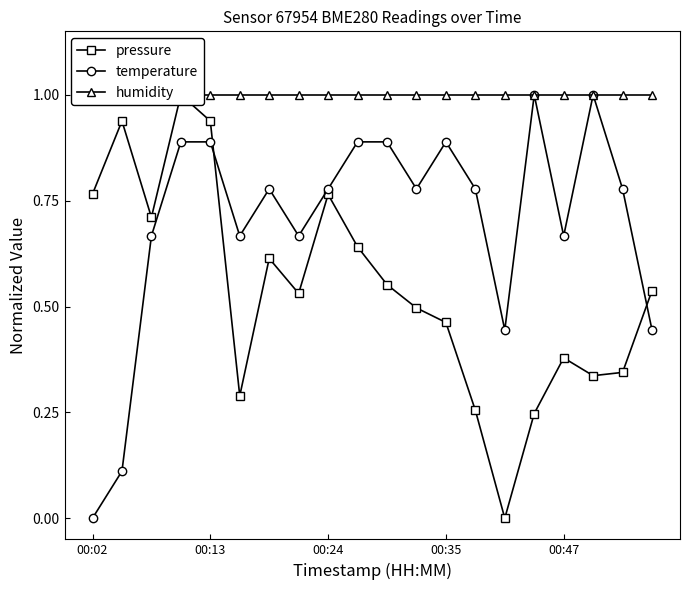

What is the difference between the maximum and minimum values in the temperature (normalized) series?

1.0